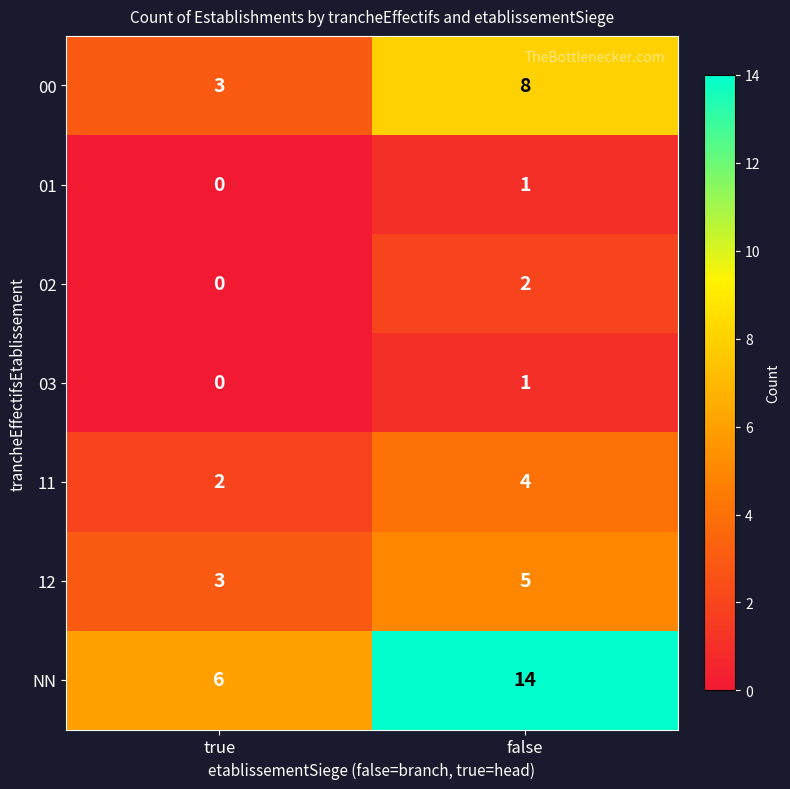

At which label is NN closest to 10?

true